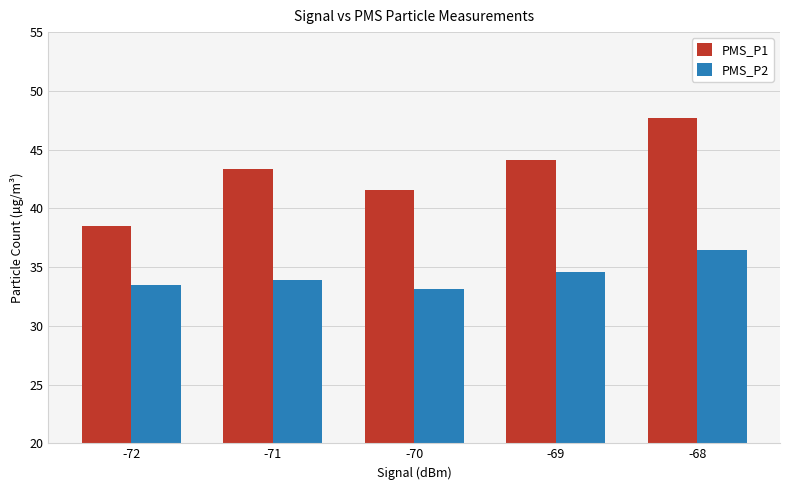

What is the difference between the highest and lowest values at -68?

11.2